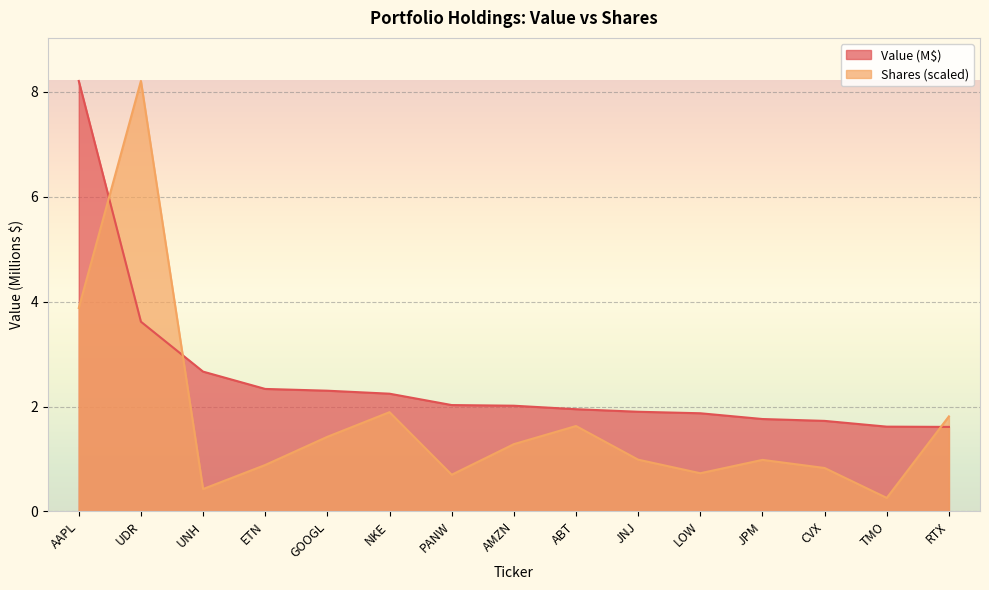

Is it true that Value equals 1.6 at RTX?

True